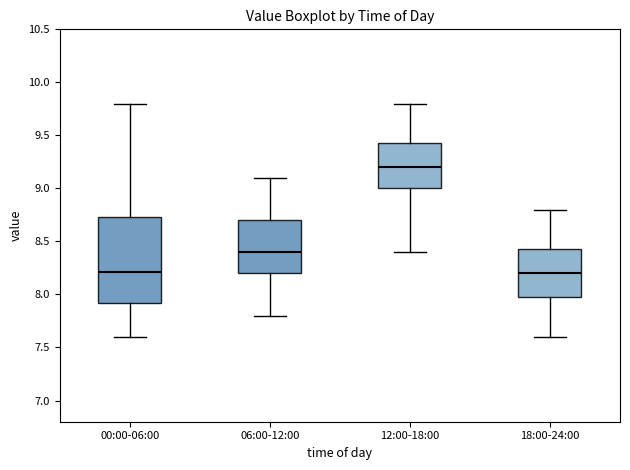

Where does the median line of the box for 06:00-12:00 sit on the y-axis? The values are not printed on the chart, so give them approximately, as read against the axis.

8.40